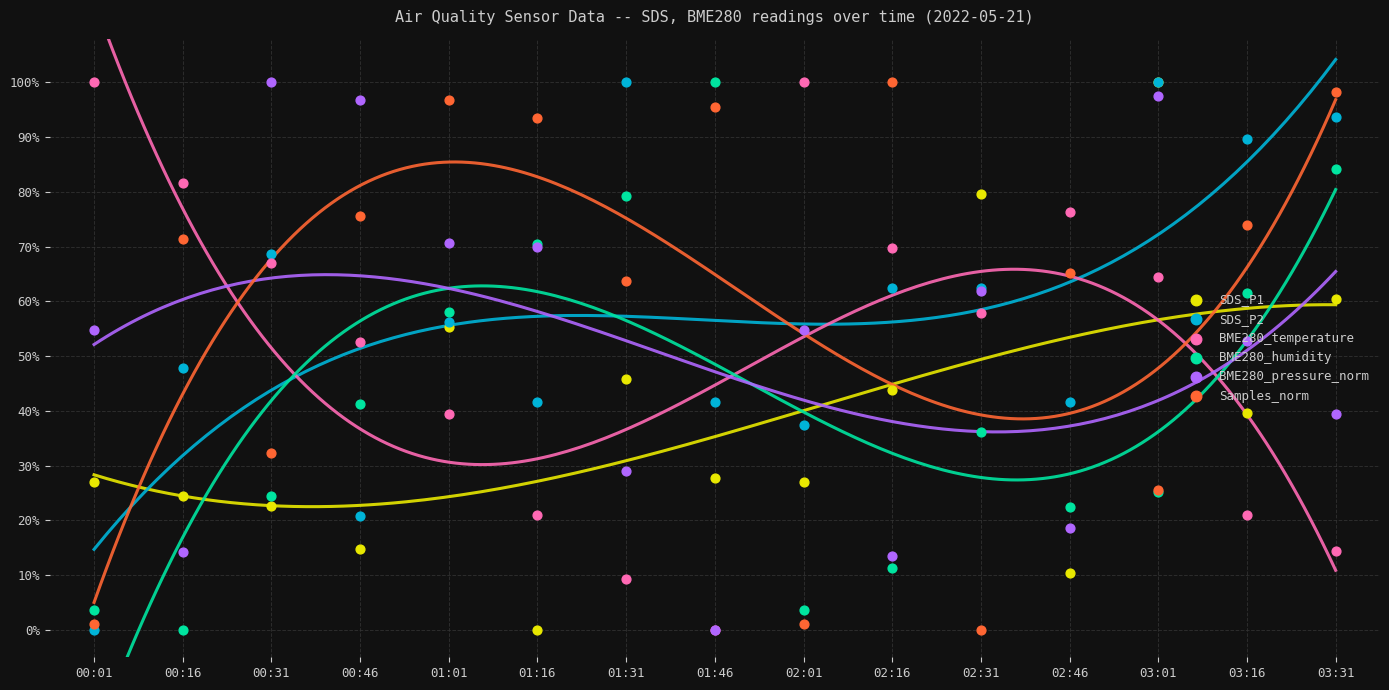

Which series has the widest spread of Y values?

SDS_P1